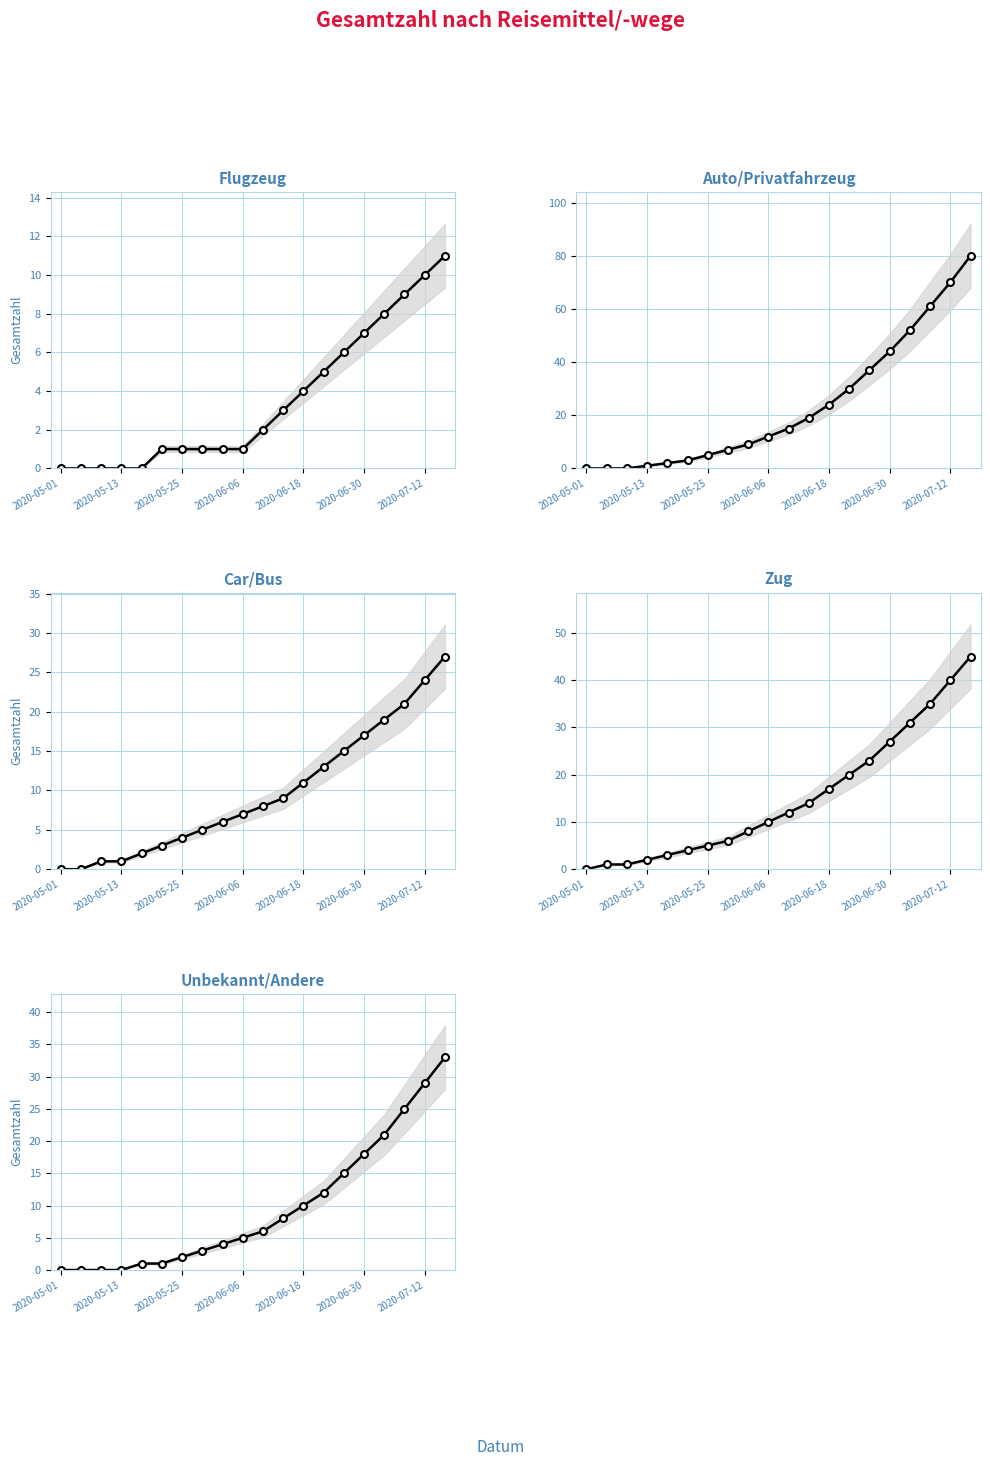

What are all the series names shown in the legend?

Flugzeug Gesamtzahl, Auto/Privatfahrzeug Gesamtzahl, Car/Bus Gesamtzahl, Zug Gesamtzahl, Unbekannt/Andere Gesamtzahl